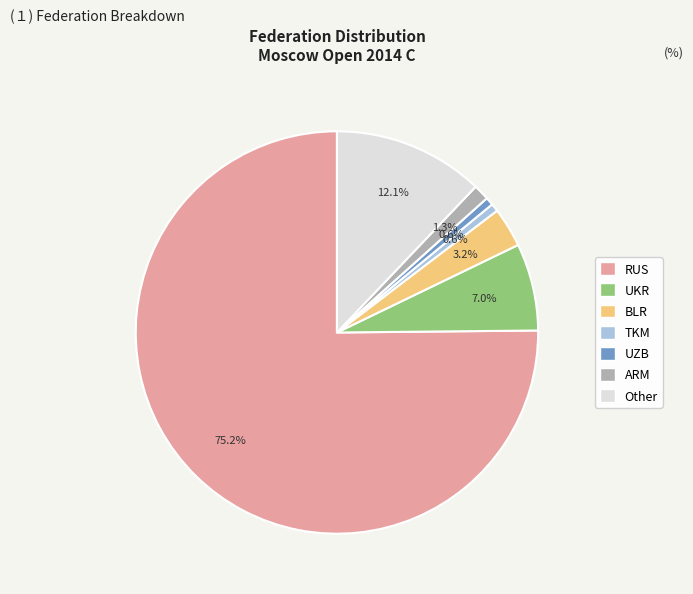

True or false: BLR accounts for 3% of the total.

True